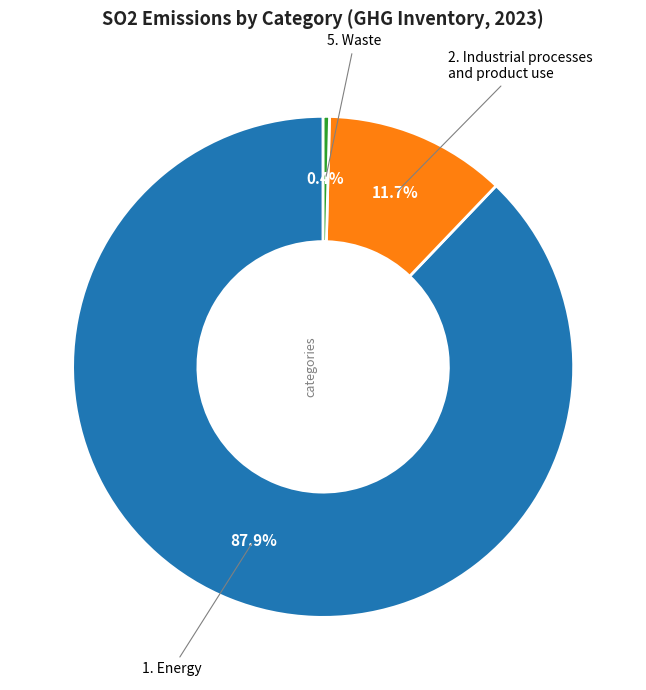

Is there any slice that represents more than half of the pie?

Yes